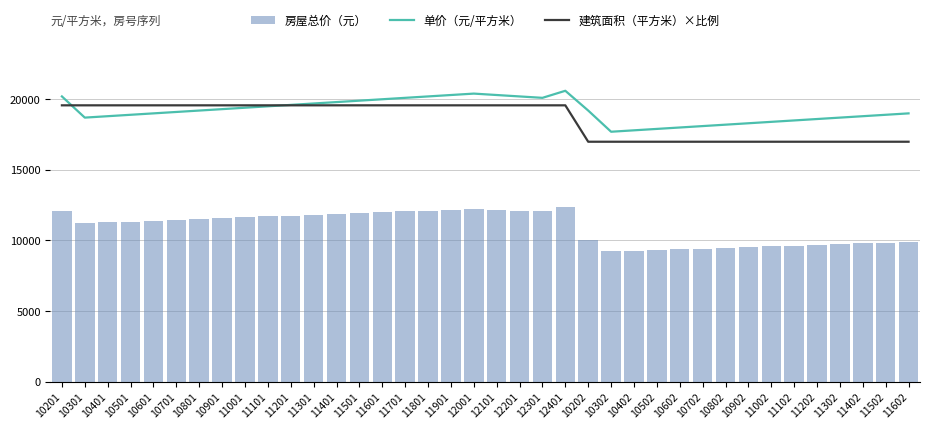

The 单价（元/平方米） series shows 19300.0 at 10901. True or false?

True